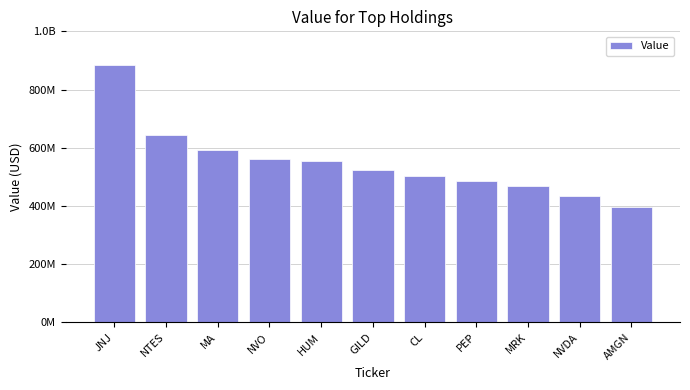

Which has a higher value, MRK or CL?

CL